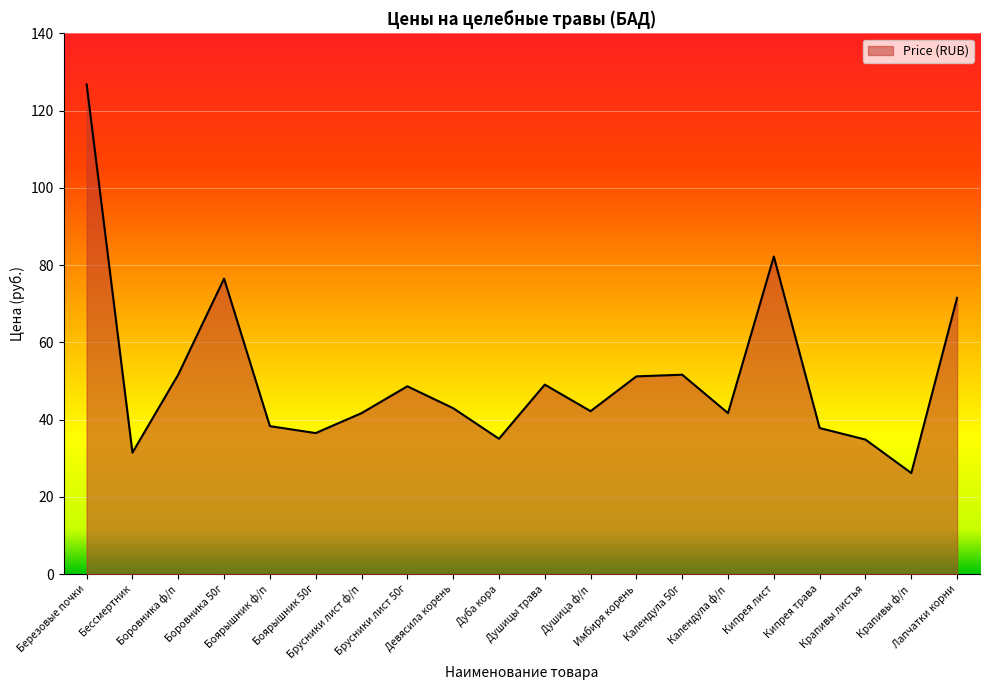

Which has a higher value, Кипрея трава or Девясила корень?

Девясила корень